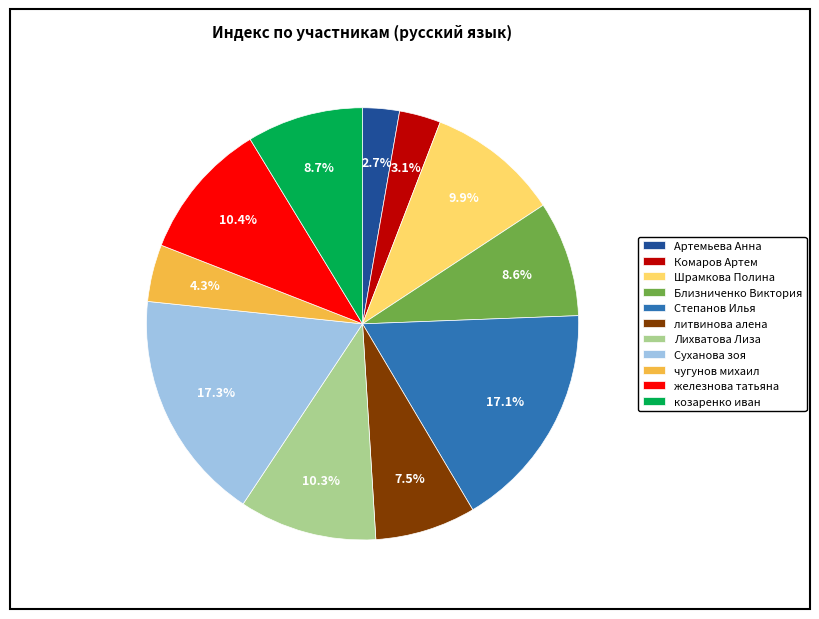

What is the ratio of the value at Шрамкова Полина to the value at железнова татьяна?

1.0